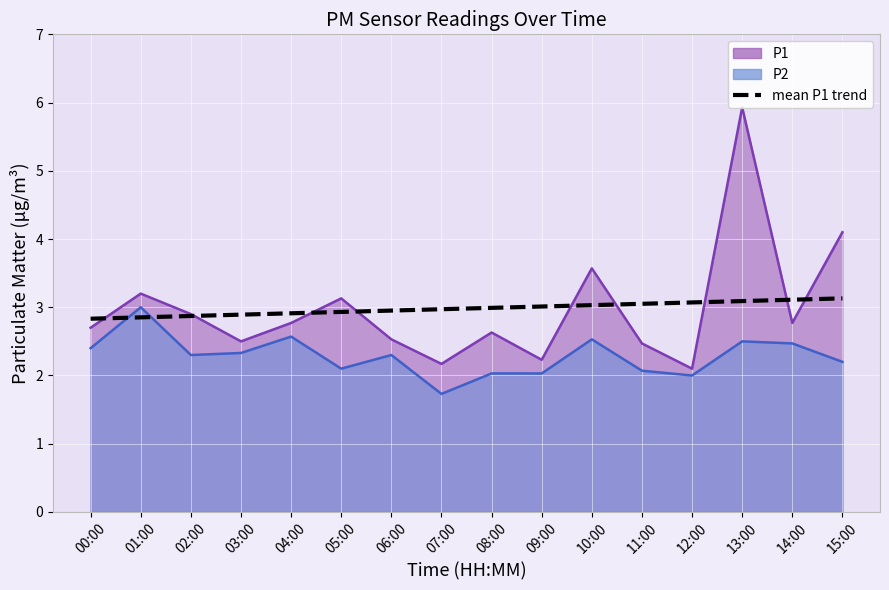

Which category has the highest value across all series?

15:00